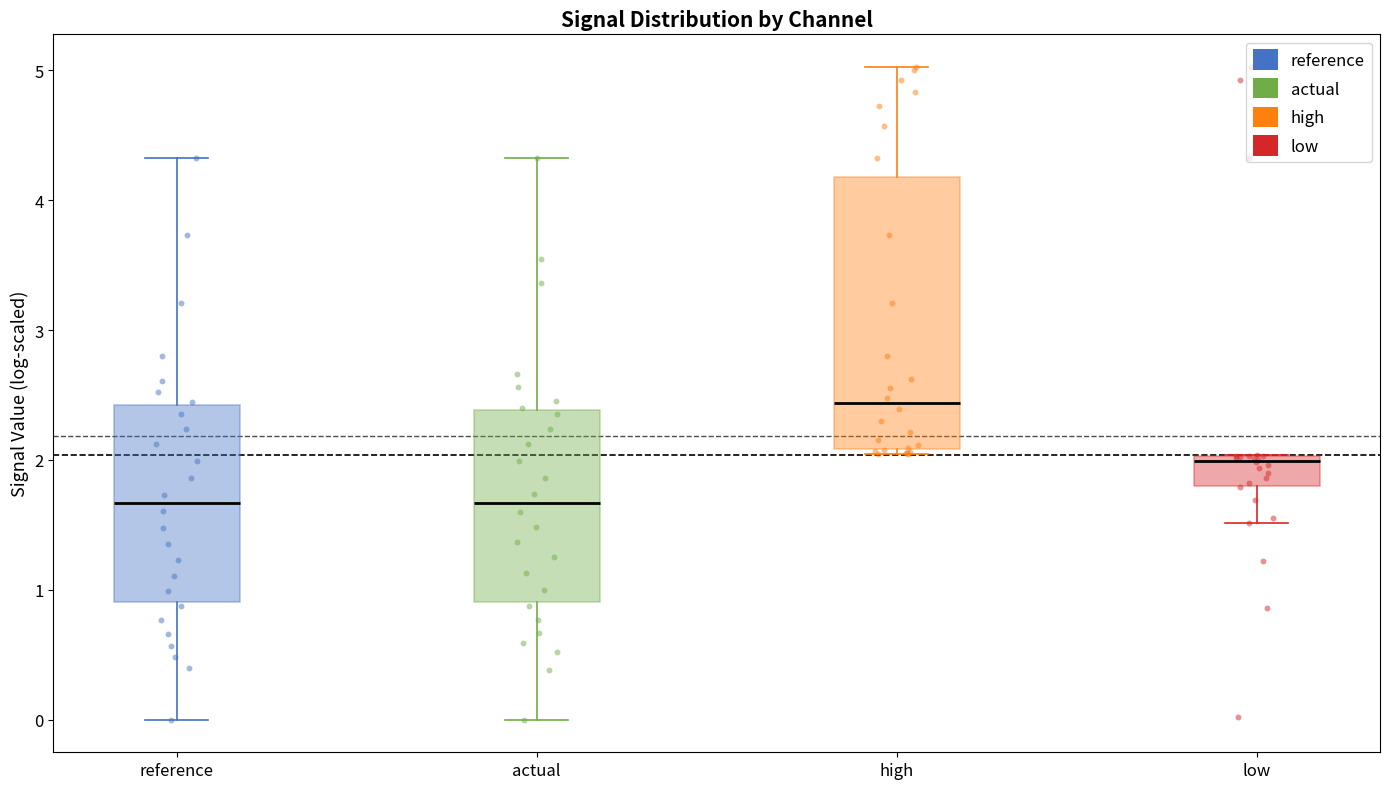

Reading left to right, read every box against the y-axis: the position of its median line, the range the box covers, and the ends of its whiskers. The values are not printed on the chart, so give them approximately, as read against the axis.

reference: median 1.7, box 0.9 to 2.4, whiskers 0.0 to 4.3
actual: median 1.7, box 0.9 to 2.4, whiskers 0.0 to 4.3
high: median 2.4, box 2.1 to 4.2, whiskers 2.0 to 5.0
low: median 2.0 (just below the box's upper edge), box 1.8 to 2.0, whiskers 1.5 to 2.0